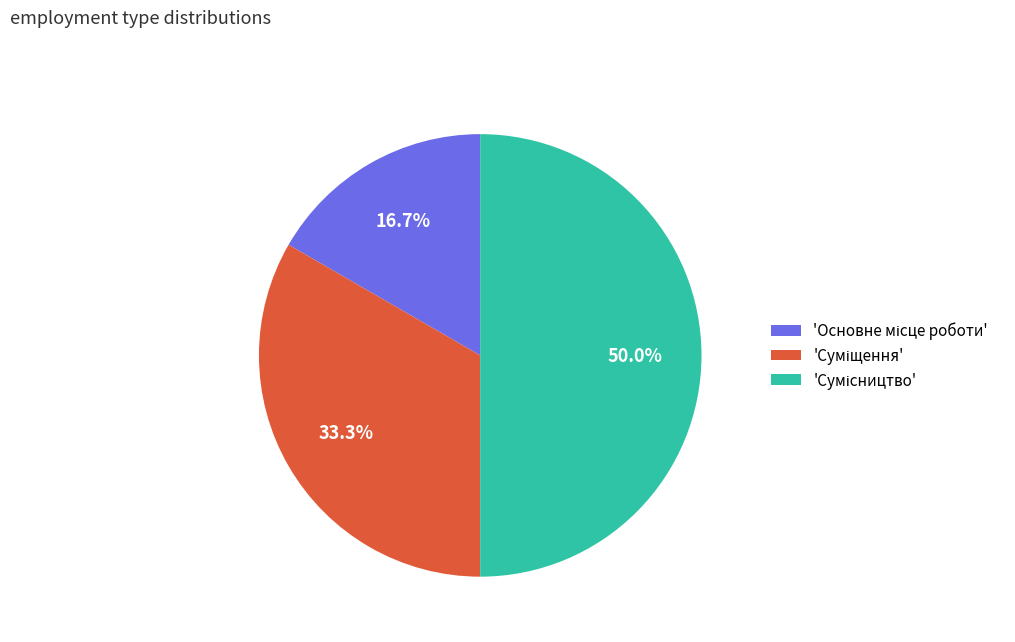

How many slices are in this pie chart?

3